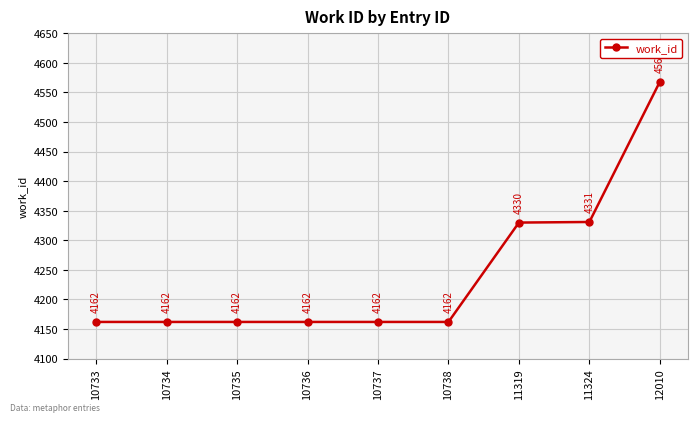

What is the smallest value displayed?

4162